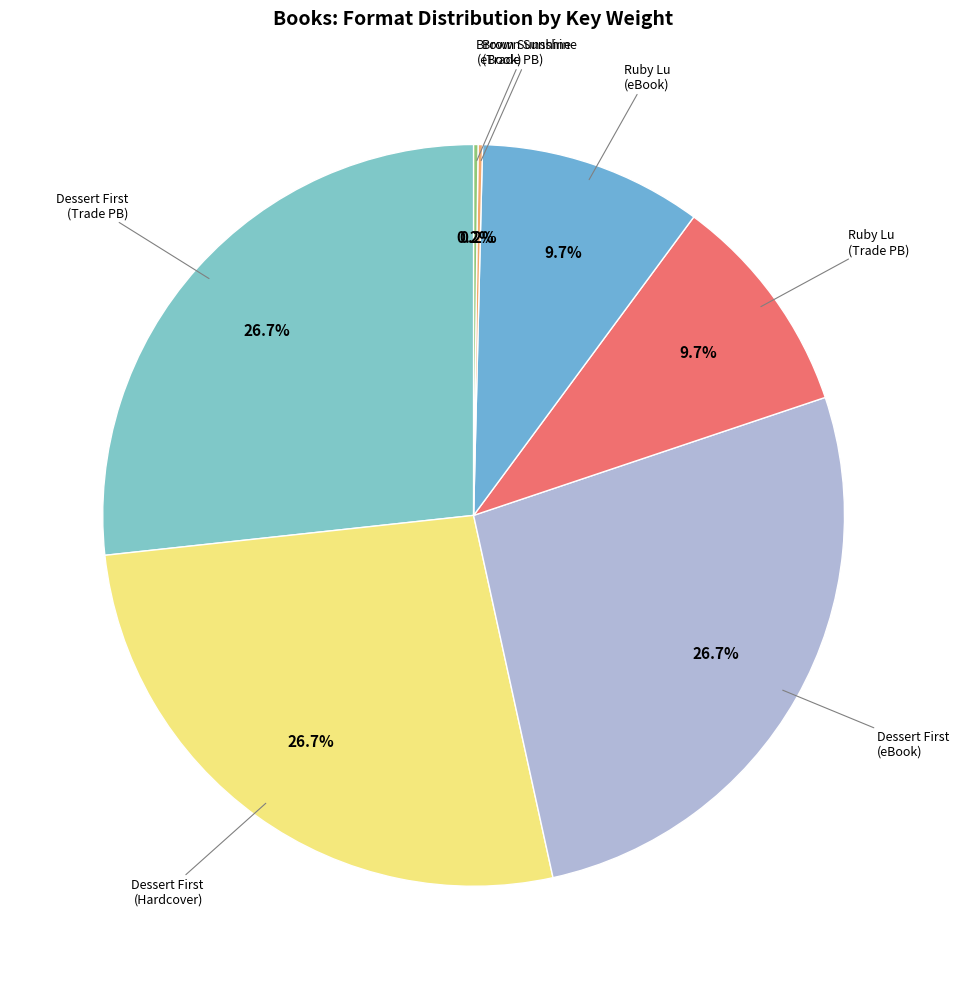

Count the number of slices in the pie.

7